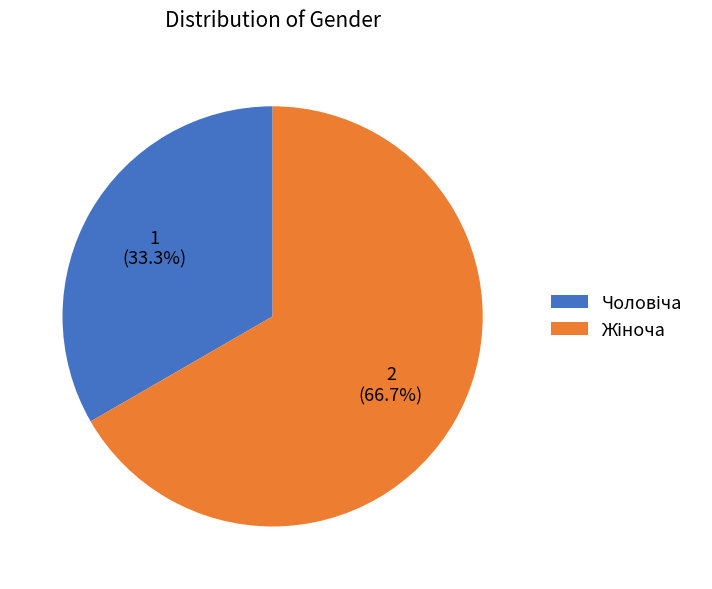

Is there a majority slice in this chart?

Yes